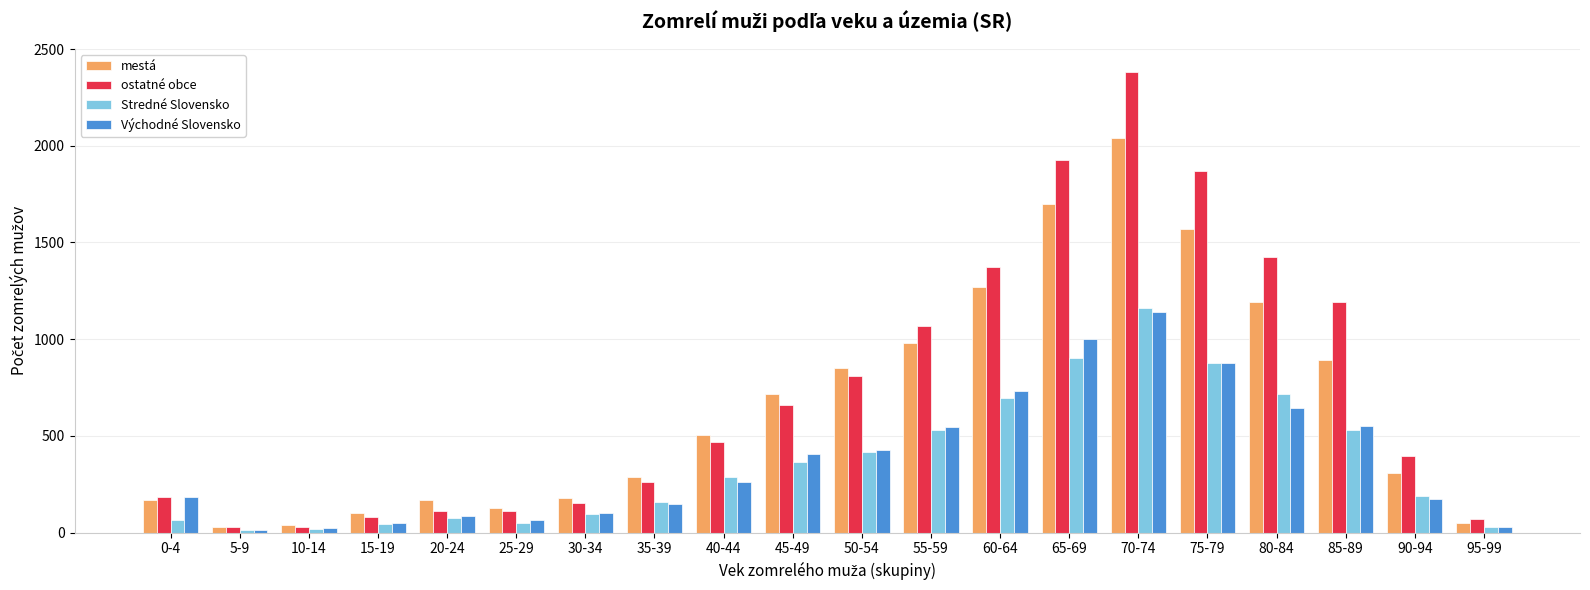

The mestá series shows 48 at 95-99. True or false?

True